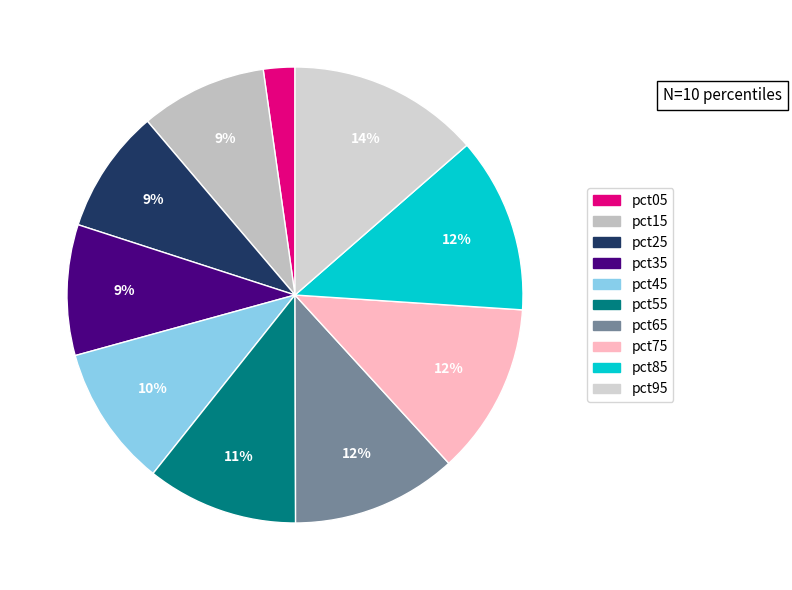

Which has a higher value, pct85 or pct75?

pct85